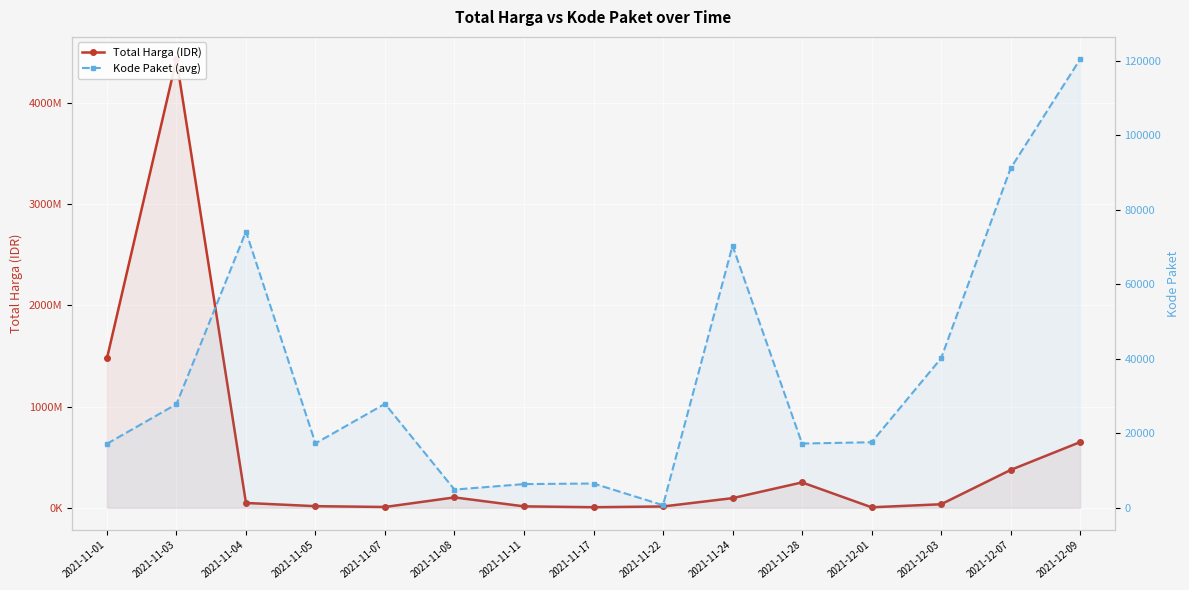

Is it true that Total Harga (IDR) equals 18316357.7 at 2021-11-11?

False